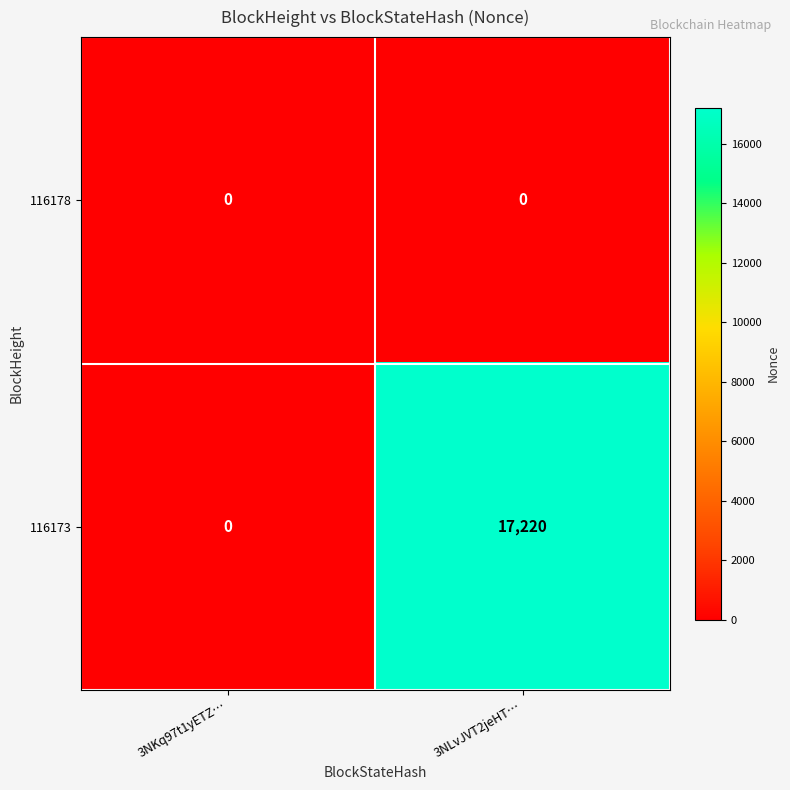

What is the average value of the 116173 series?

8610